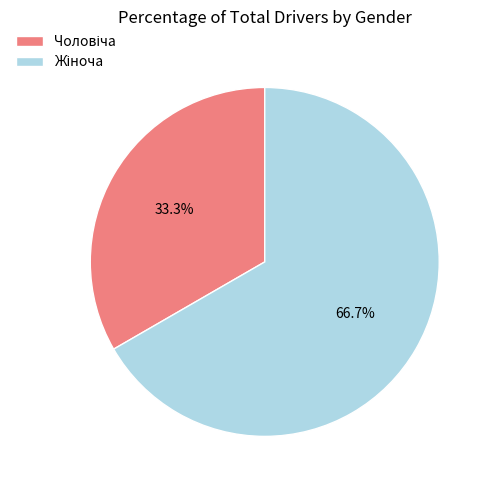

Is there a majority slice in this chart?

Yes